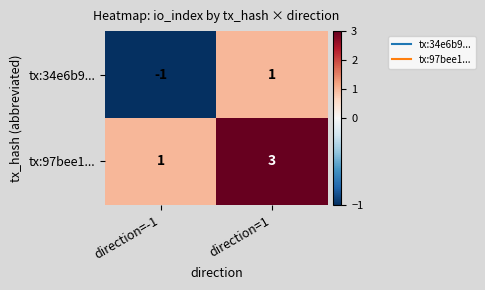

How many categories are shown in the chart?

2